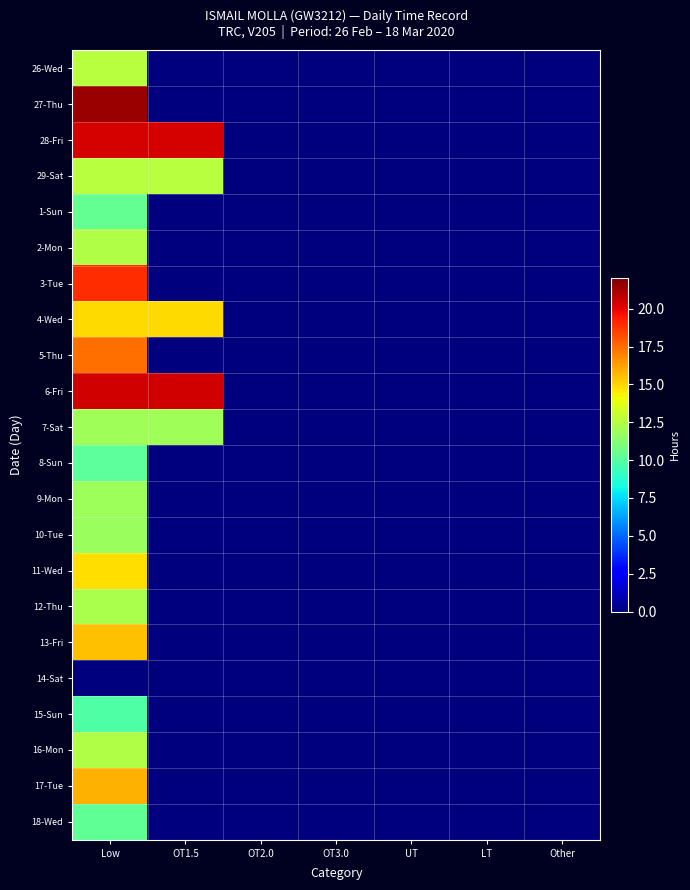

How many data points does each series have?

7